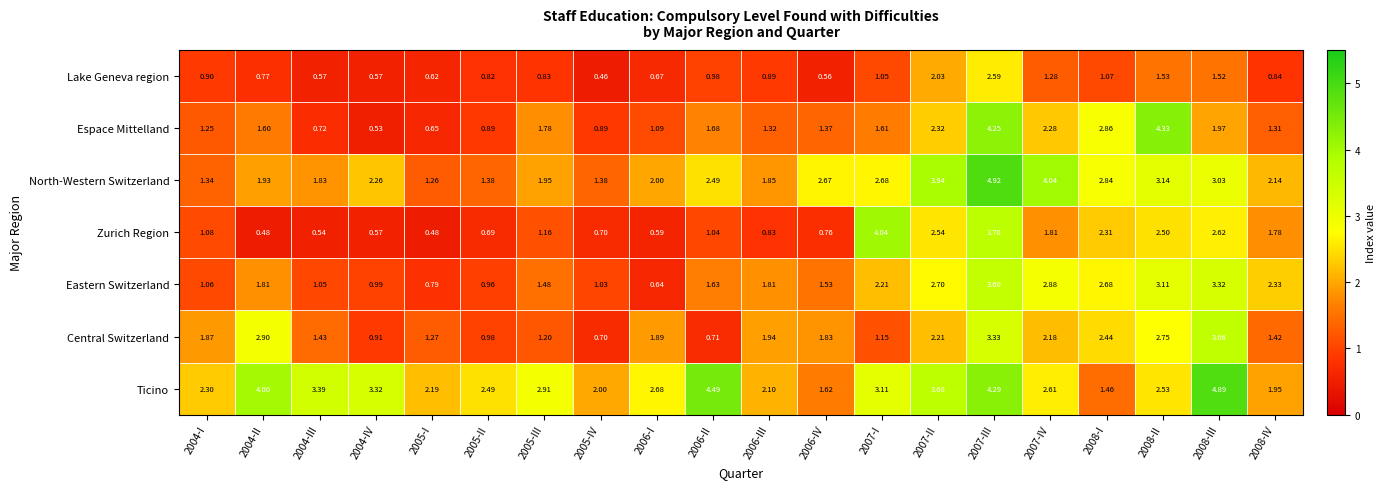

Which series has the largest range (max minus min)?

Espace Mittelland